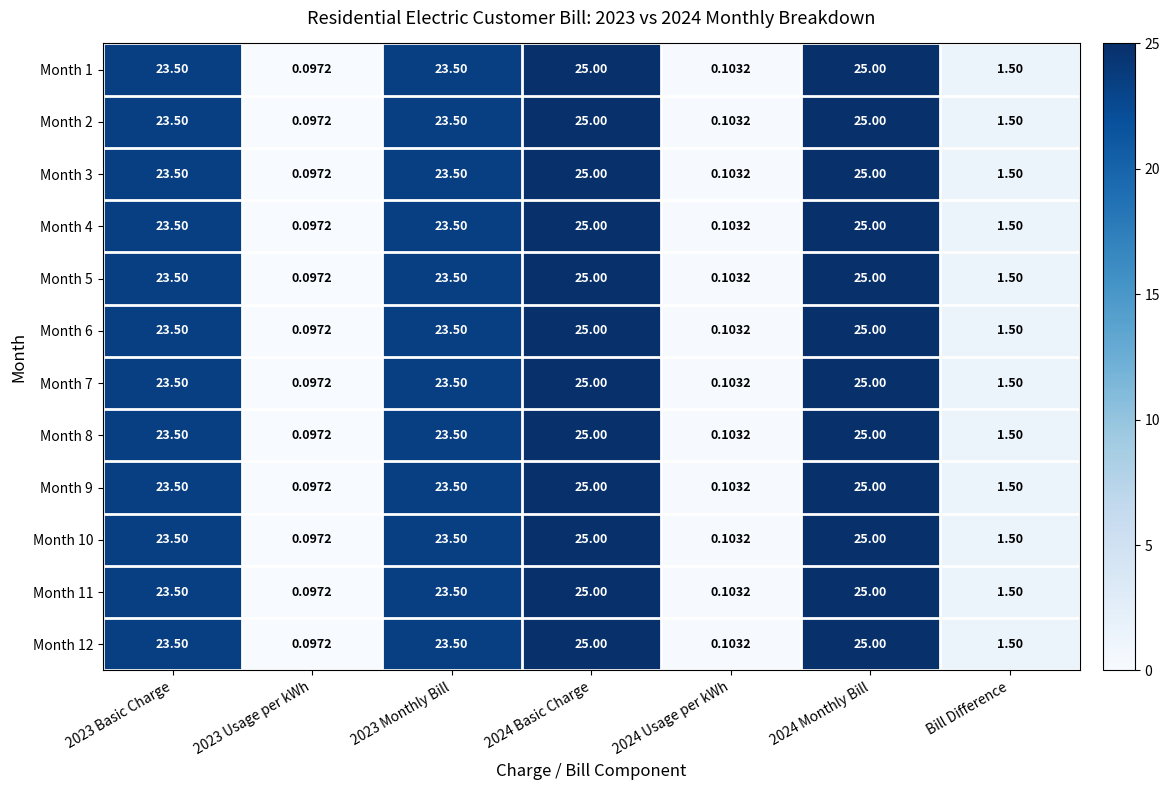

Rank the series at 2023 Monthly Bill from lowest to highest value.

Month 1, Month 2, Month 3, Month 4, Month 5, Month 6, Month 7, Month 8, Month 9, Month 10, Month 11, Month 12